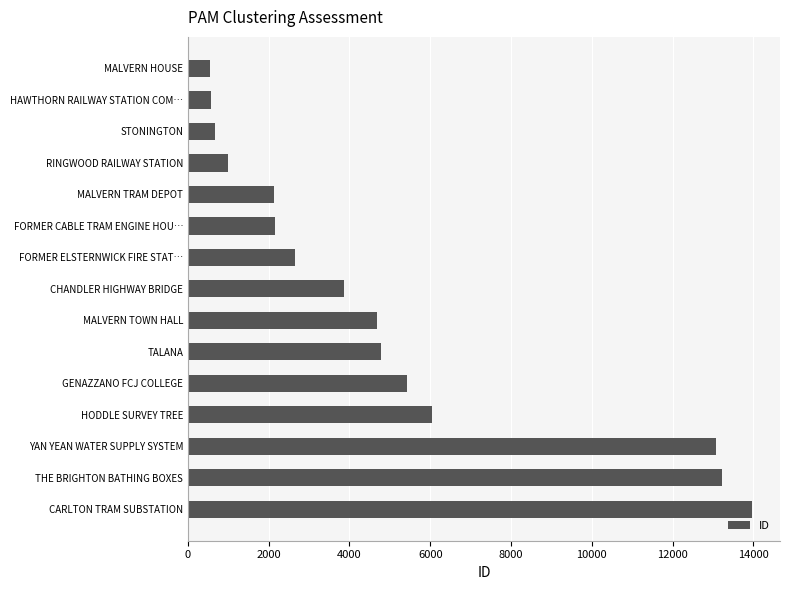

Which label corresponds to the largest value in the chart?

CARLTON TRAM SUBSTATION